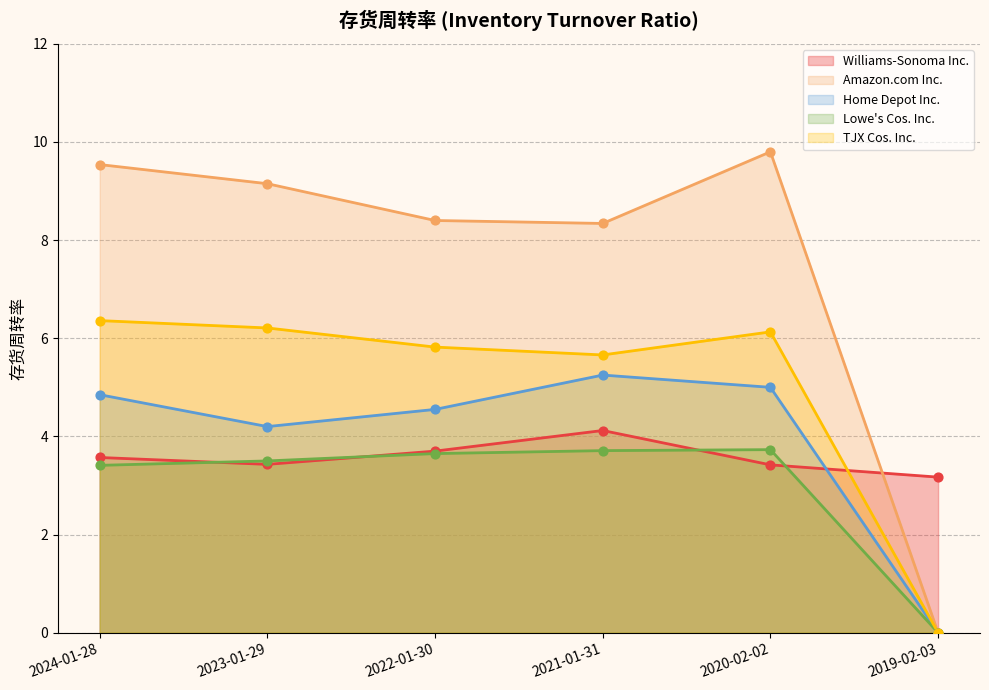

Which series has the largest total across all categories?

Amazon.com Inc.